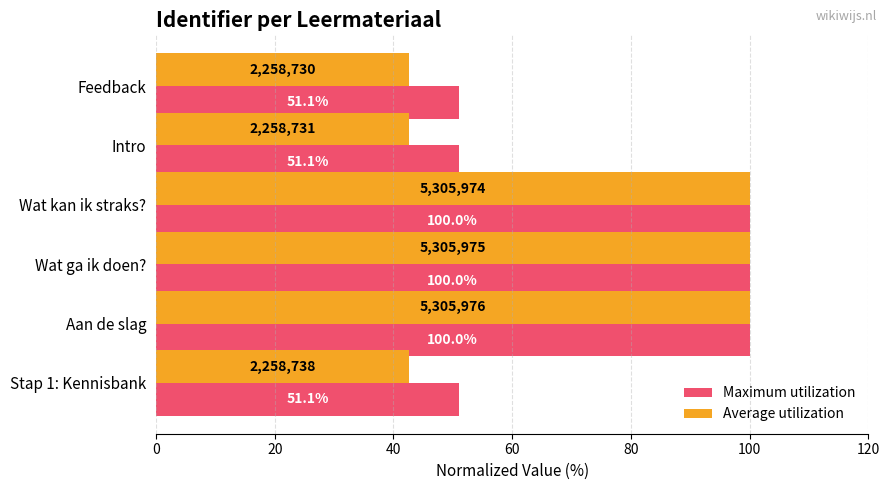

Read the Average utilization value at Stap 1: Kennisbank.

42.6